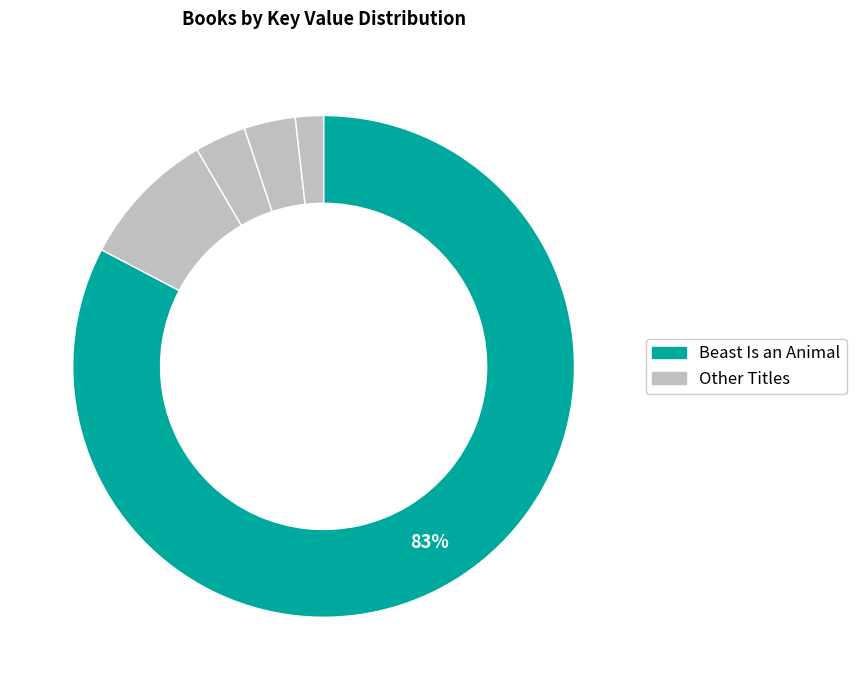

Which category has the biggest portion of the pie?

Beast Is an Animal